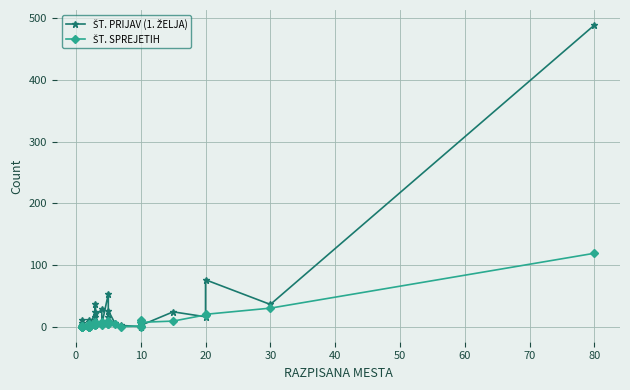

What is the greatest value displayed?

489